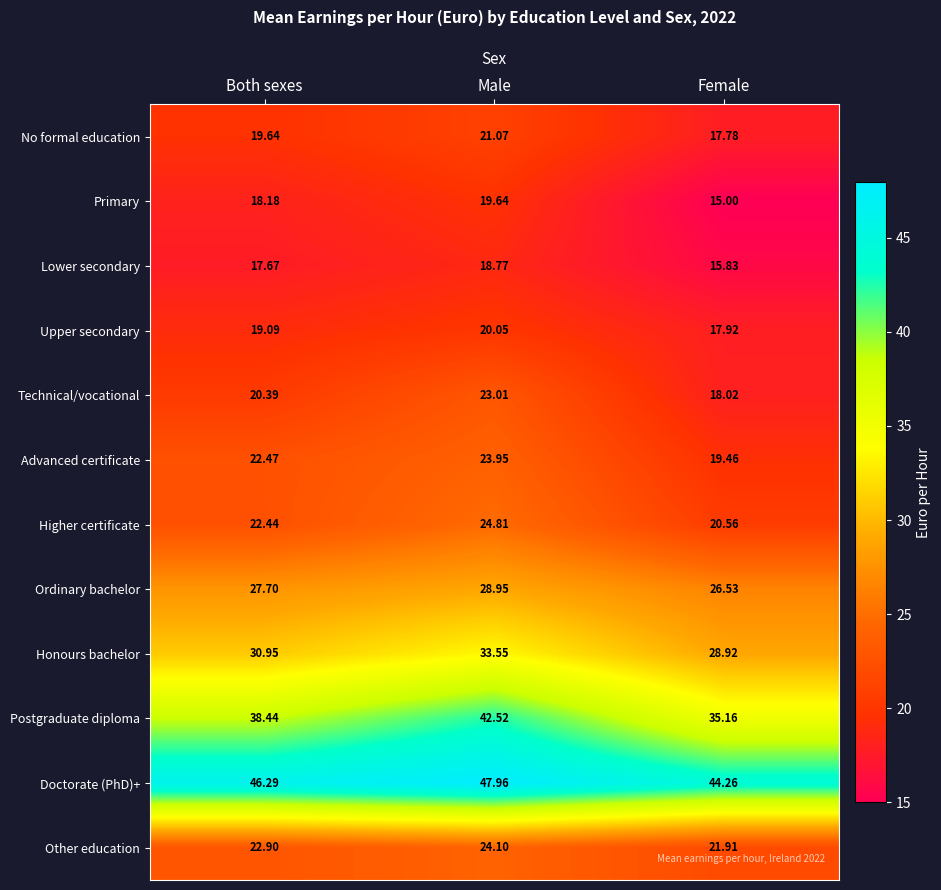

Where does the Primary series first go above 18?

Both sexes